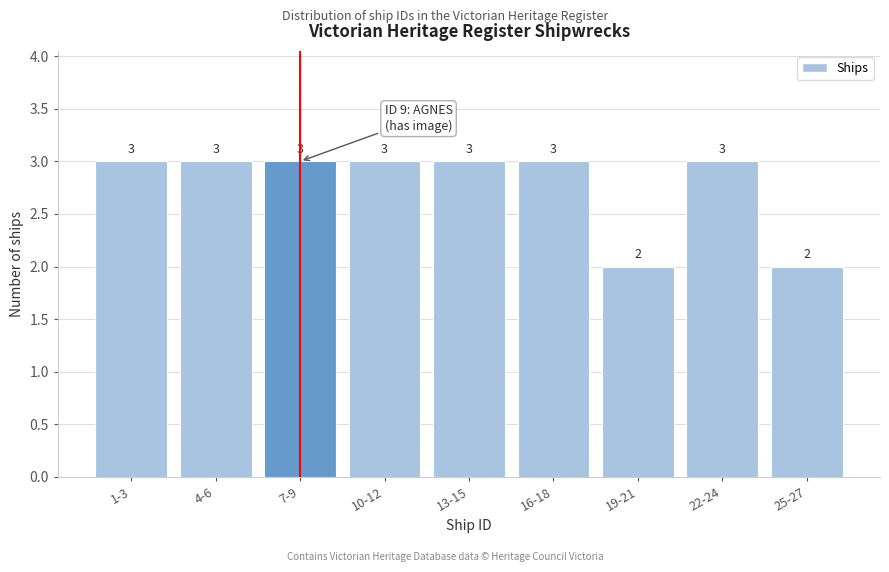

Reading right to left, what are all the values shown in this chart?

2	3	2	3	3	3	3	3	3